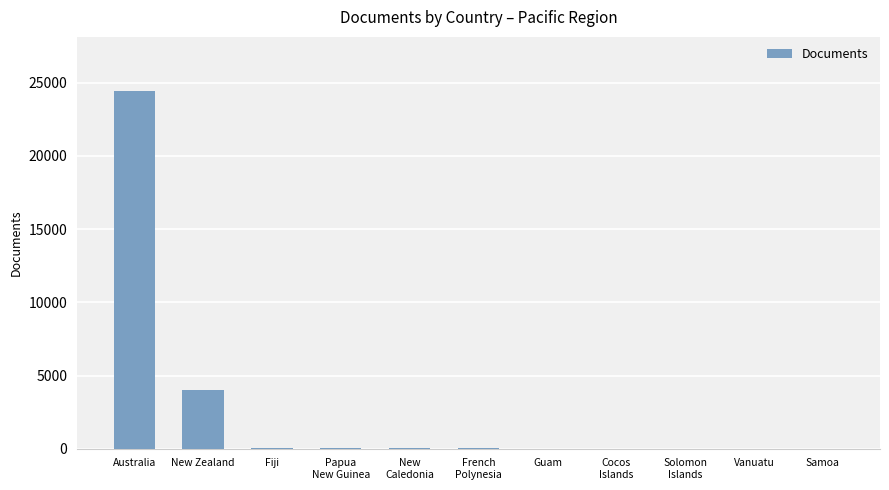

Where is the data nearest to the value 12234?

New Zealand